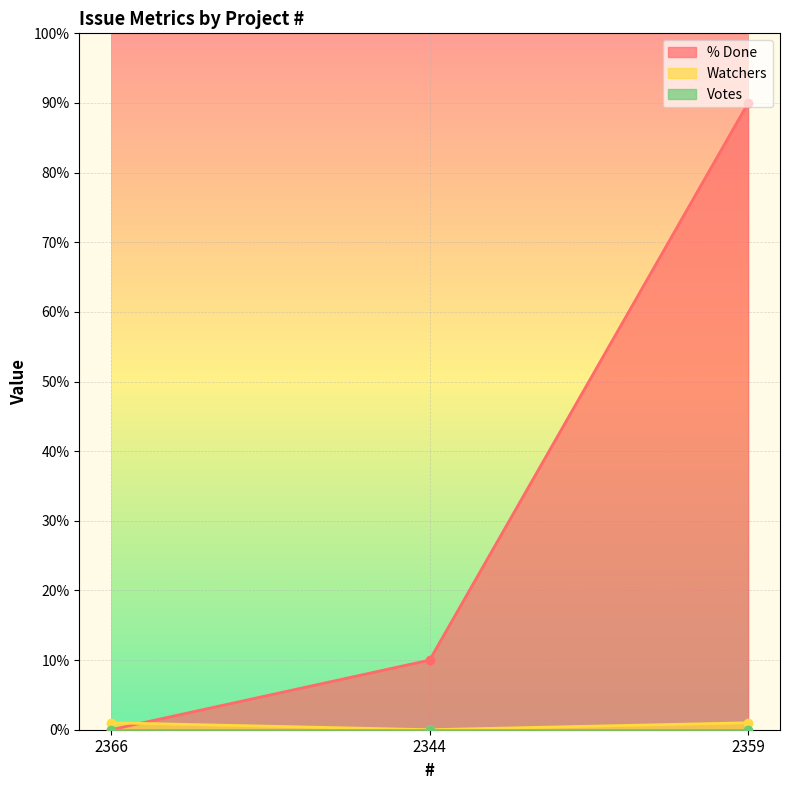

Read the Watchers value at 2366.

1